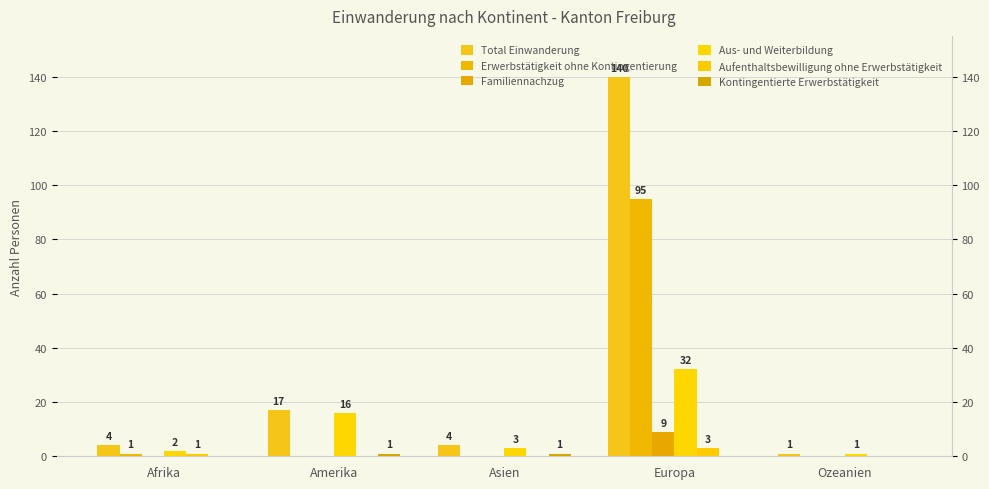

Rank the series by their maximum value, from highest to lowest.

Total Einwanderung, Erwerbstätigkeit ohne Kontingentierung, Aus- und Weiterbildung, Familiennachzug, Aufenthaltsbewilligung ohne Erwerbstätigkeit, Kontingentierte Erwerbstätigkeit